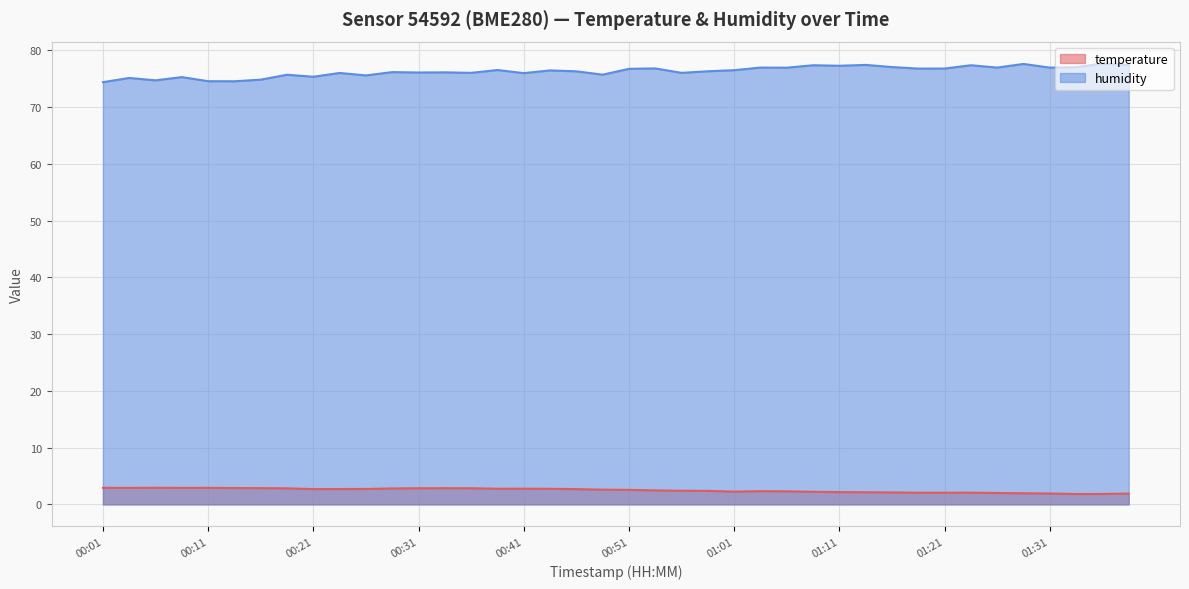

Reading right to left, list all the values displayed in this chart.

temperature: 1.9	1.8	1.8	1.9	2.0	2.0	2.1	2.1	2.1	2.1	2.1	2.2	2.2	2.3	2.3	2.2	2.4	2.4	2.5	2.6	2.6	2.7	2.8	2.8	2.8	2.9	2.9	2.9	2.8	2.7	2.7	2.7	2.8	2.9	2.9	2.9	2.9	2.9	2.9	2.9
humidity: 77.4	77.7	77.0	77.0	77.6	77.0	77.4	76.8	76.8	77.1	77.4	77.3	77.4	77.0	77.0	76.5	76.3	76.0	76.8	76.8	75.7	76.3	76.5	76.0	76.5	76.0	76.1	76.1	76.2	75.6	76.0	75.3	75.7	74.8	74.6	74.6	75.3	74.7	75.1	74.4